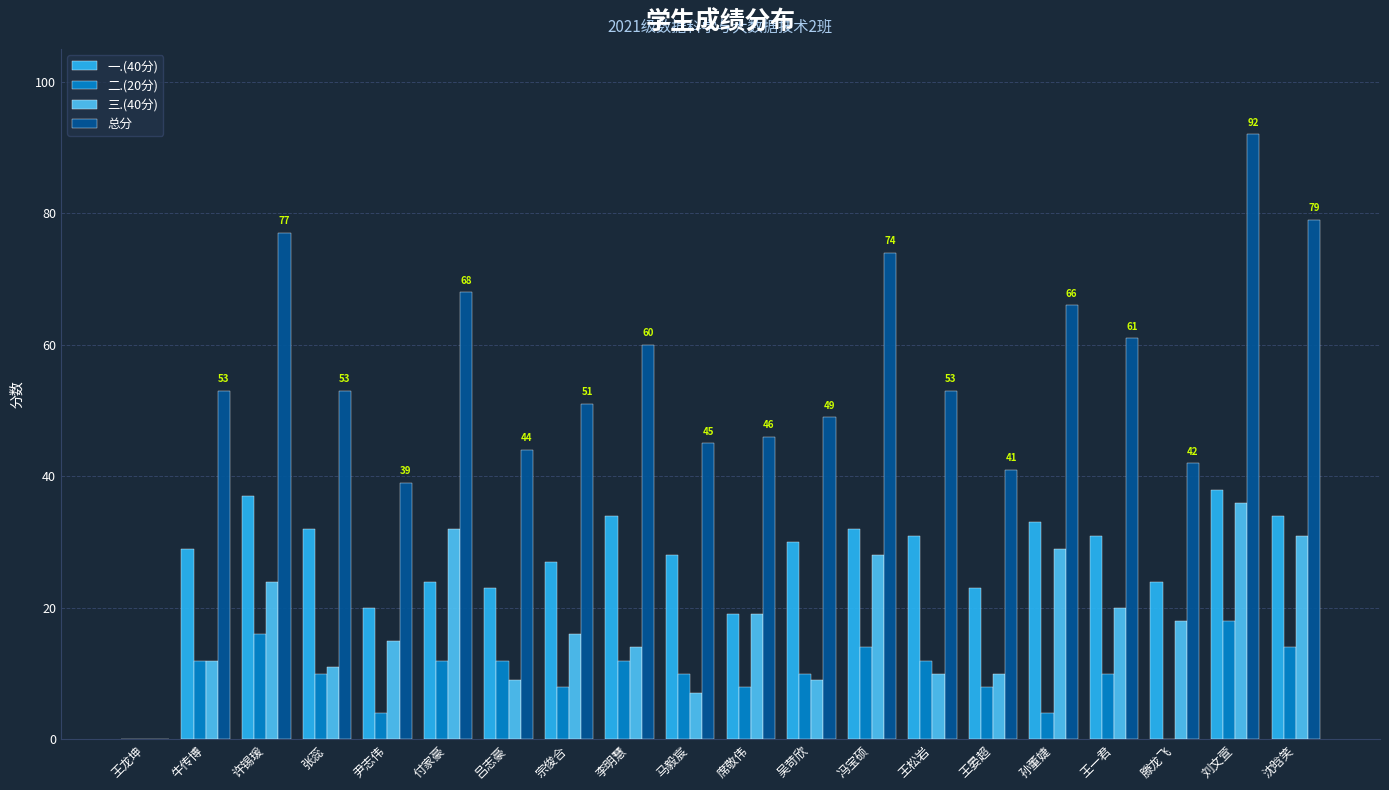

How many 二.(20分) values are between 8 and 12?

12